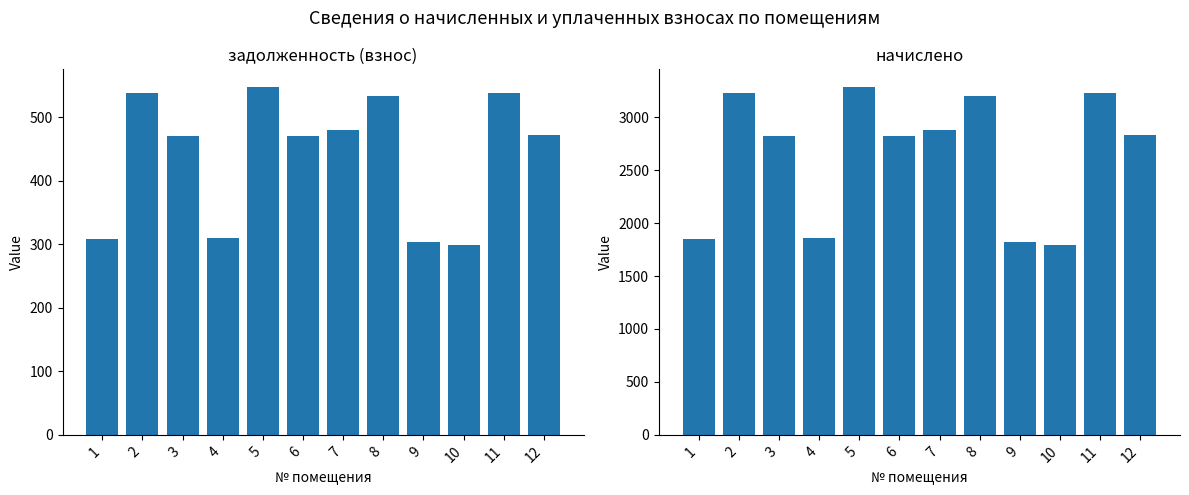

Is it true that начислено equals 3287.3 at 5?

True